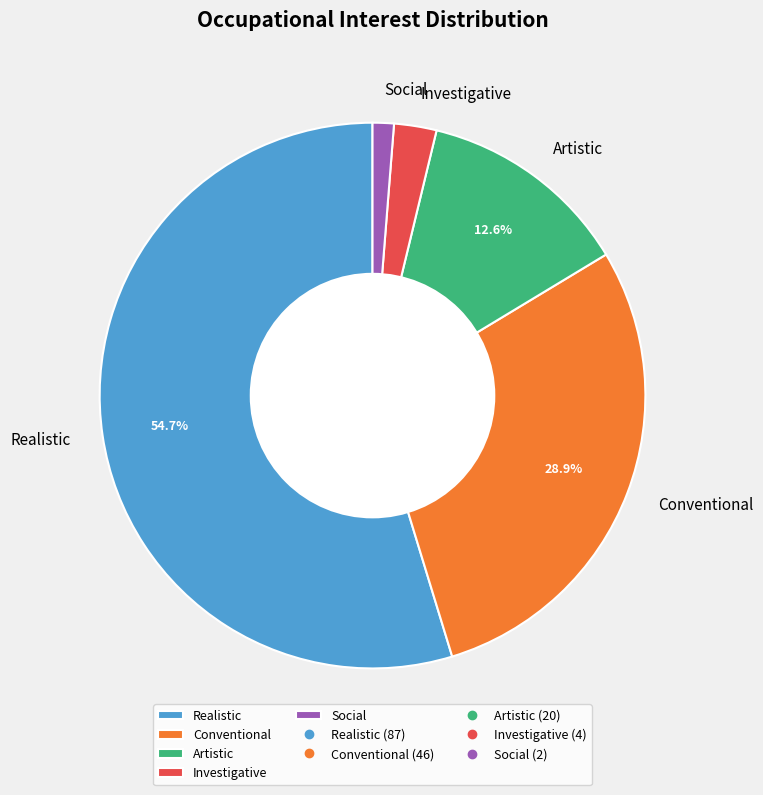

What portion of the pie excludes Realistic?

45.3%